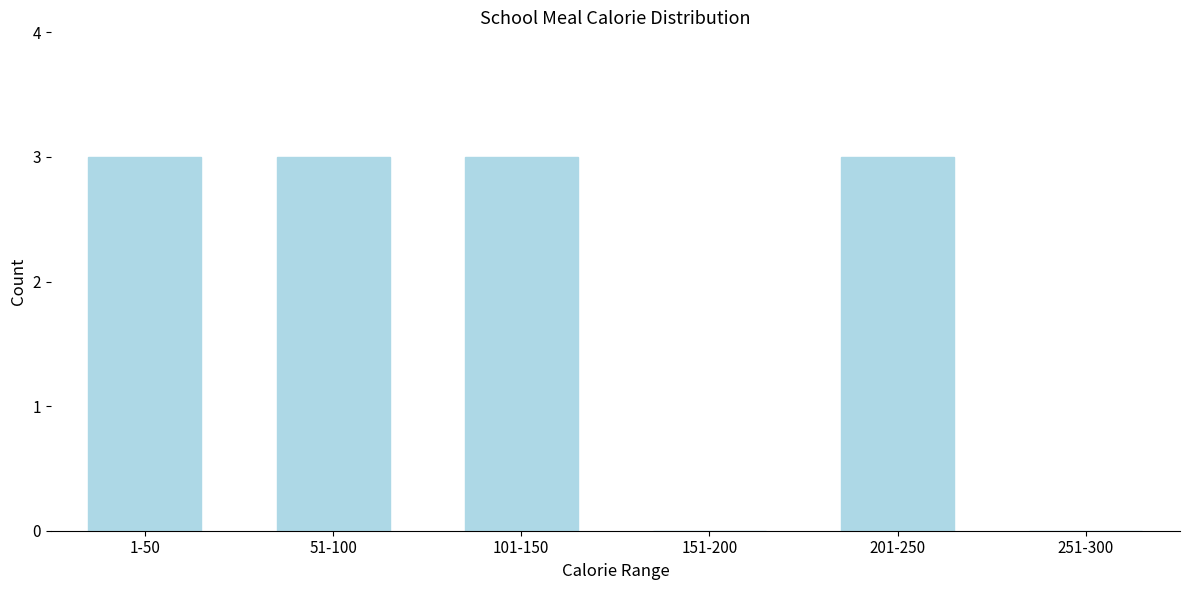

Reading left to right, extract all data points from this chart.

1-50=3	51-100=3	101-150=3	151-200=0	201-250=3	251-300=0